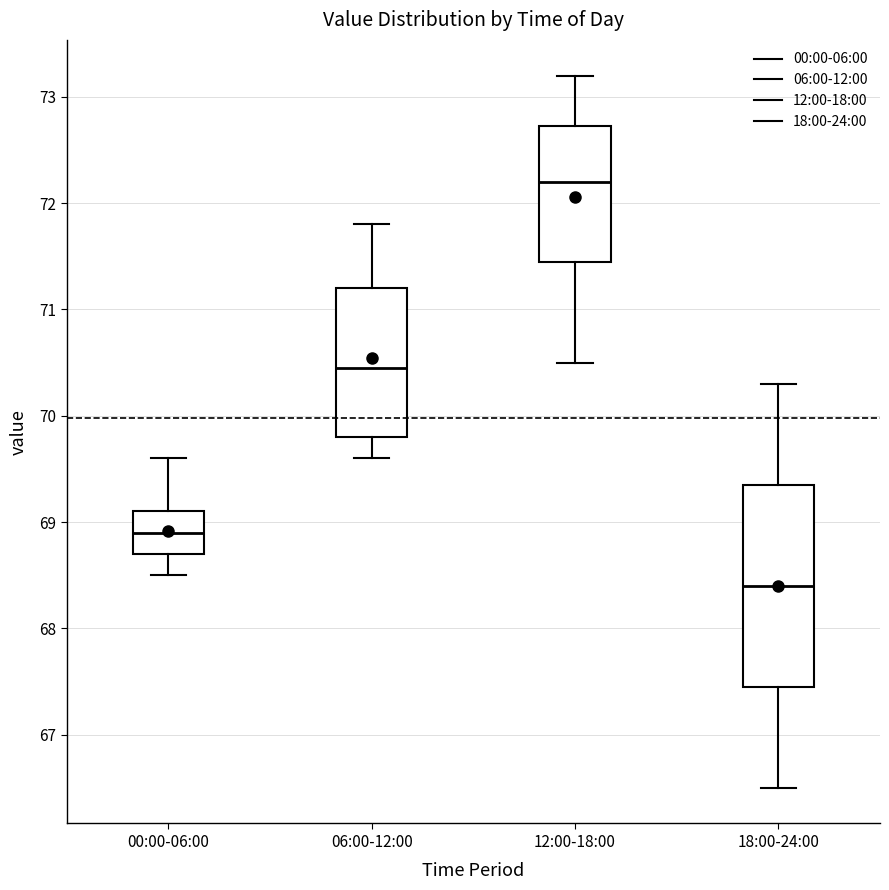

Reading left to right, read every box against the y-axis: the position of its median line, the range the box covers, and the ends of its whiskers. The values are not printed on the chart, so give them approximately, as read against the axis.

00:00-06:00: median 68.9, box 68.7 to 69.1, whiskers 68.5 to 69.6
06:00-12:00: median 70.5, box 69.8 to 71.2, whiskers 69.6 to 71.8
12:00-18:00: median 72.2, box 71.5 to 72.7, whiskers 70.5 to 73.2
18:00-24:00: median 68.4, box 67.5 to 69.4, whiskers 66.5 to 70.3